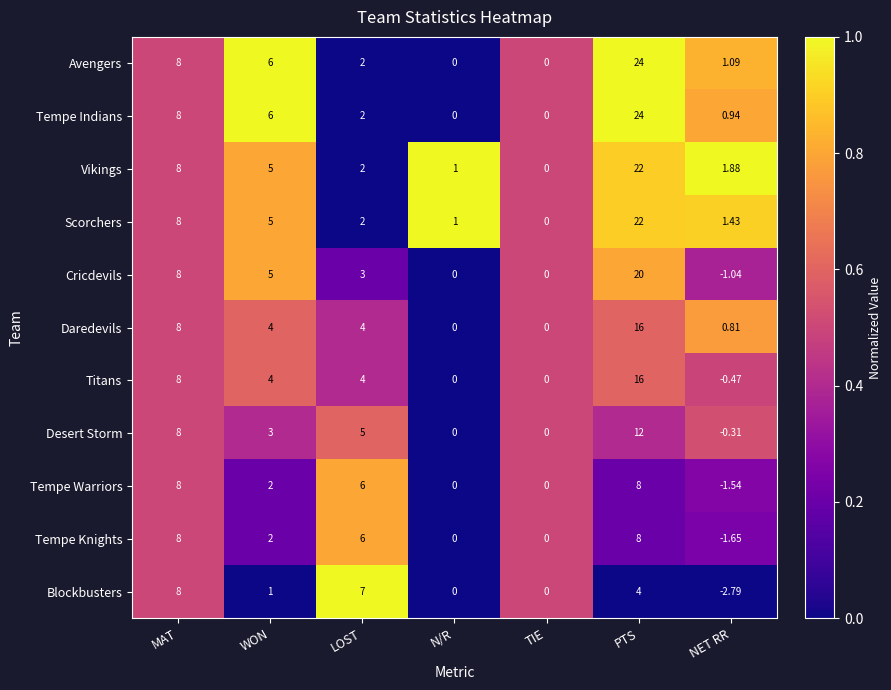

At which category is the sum across all series the highest?

PTS